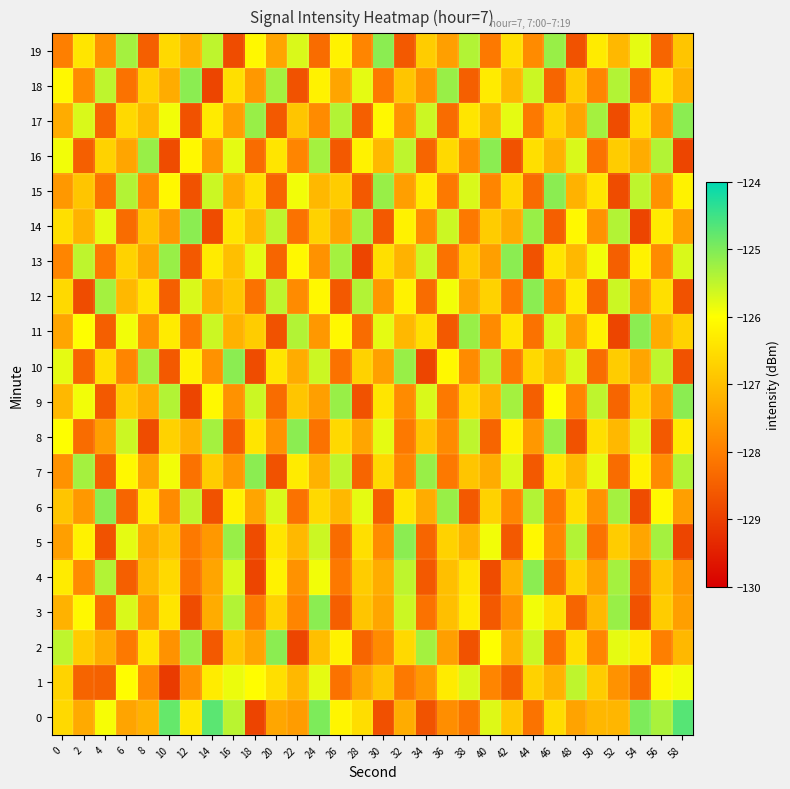

Reading left to right, what are all the values shown in this chart?

0: 0=-126.6	2=-127.3	4=-125.9	6=-127.4	8=-127.2	10=-124.8	12=-126.4	14=-124.7	16=-125.5	18=-128.9	20=-127.4	22=-127.5	24=-125.0	26=-126.2	28=-126.5	30=-128.7	32=-127.3	34=-128.7	36=-127.8	38=-128.2	40=-125.7	42=-126.9	44=-128.2	46=-126.5	48=-127.4	50=-127.1	52=-127.1	54=-125.0	56=-125.3	58=-124.7
1: 0=-126.7	2=-128.4	4=-128.5	6=-126.0	8=-127.8	10=-129.1	12=-127.7	14=-126.3	16=-125.9	18=-126.0	20=-126.5	22=-127.1	24=-125.8	26=-128.2	28=-127.4	30=-126.9	32=-128.1	34=-127.6	36=-126.3	38=-125.7	40=-127.9	42=-128.5	44=-126.7	46=-127.2	48=-125.5	50=-126.8	52=-127.7	54=-128.3	56=-126.1	58=-125.9
2: 0=-125.5	2=-126.8	4=-127.3	6=-128.1	8=-126.4	10=-127.7	12=-125.2	14=-128.6	16=-126.9	18=-127.4	20=-125.1	22=-128.9	24=-127.0	26=-126.2	28=-128.4	30=-127.8	32=-126.6	34=-125.3	36=-127.5	38=-128.7	40=-126.0	42=-127.2	44=-125.6	46=-128.2	48=-126.5	50=-127.9	52=-125.8	54=-126.3	56=-128.0	58=-127.1
3: 0=-127.2	2=-126.1	4=-128.3	6=-125.7	8=-127.6	10=-126.4	12=-128.8	14=-127.3	16=-125.4	18=-128.1	20=-126.7	22=-127.9	24=-125.1	26=-128.5	28=-126.9	30=-127.4	32=-125.6	34=-128.2	36=-127.0	38=-126.3	40=-128.6	42=-127.7	44=-125.9	46=-126.5	48=-128.4	50=-127.1	52=-125.2	54=-128.7	56=-126.8	58=-127.5
4: 0=-126.3	2=-127.8	4=-125.4	6=-128.5	8=-127.1	10=-126.6	12=-128.2	14=-127.4	16=-125.7	18=-128.9	20=-126.2	22=-127.7	24=-125.9	26=-128.1	28=-126.8	30=-127.3	32=-125.5	34=-128.6	36=-127.0	38=-126.4	40=-128.8	42=-127.2	44=-125.1	46=-128.3	48=-126.7	50=-127.5	52=-125.3	54=-128.4	56=-126.9	58=-127.6
5: 0=-127.5	2=-126.2	4=-128.7	6=-125.8	8=-127.3	10=-126.9	12=-128.1	14=-127.6	16=-125.2	18=-128.8	20=-126.4	22=-127.1	24=-125.6	26=-128.3	28=-126.5	30=-127.8	32=-125.1	34=-128.4	36=-126.7	38=-127.2	40=-125.9	42=-128.6	44=-126.1	46=-127.9	48=-125.4	50=-128.2	52=-126.8	54=-127.4	56=-125.3	58=-128.9
6: 0=-126.9	2=-127.6	4=-125.1	6=-128.4	8=-126.3	10=-127.8	12=-125.5	14=-128.7	16=-126.2	18=-127.4	20=-125.7	22=-128.2	24=-126.6	26=-127.1	28=-125.8	30=-128.5	32=-126.4	34=-127.3	36=-125.2	38=-128.6	40=-126.7	42=-127.9	44=-125.4	46=-128.1	48=-126.5	50=-127.7	52=-125.3	54=-128.8	56=-126.1	58=-127.5
7: 0=-127.7	2=-125.3	4=-128.5	6=-126.1	8=-127.4	10=-125.9	12=-128.2	14=-126.8	16=-127.6	18=-125.1	20=-128.7	22=-126.3	24=-127.2	26=-125.5	28=-128.4	30=-126.6	32=-127.9	34=-125.2	36=-128.1	38=-126.9	40=-127.3	42=-125.7	44=-128.6	46=-126.4	48=-127.1	50=-125.8	52=-128.3	54=-126.2	56=-127.8	58=-125.4
8: 0=-126.0	2=-128.3	4=-127.5	6=-125.6	8=-128.8	10=-126.7	12=-127.2	14=-125.3	16=-128.5	18=-126.4	20=-127.7	22=-125.1	24=-128.2	26=-126.6	28=-127.4	30=-125.8	32=-128.1	34=-126.9	36=-127.8	38=-125.5	40=-128.4	42=-126.2	44=-127.6	46=-125.2	48=-128.7	50=-126.5	52=-127.1	54=-125.7	56=-128.6	58=-126.3
9: 0=-127.1	2=-125.9	4=-128.6	6=-126.8	8=-127.3	10=-125.4	12=-128.9	14=-126.1	16=-127.7	18=-125.6	20=-128.3	22=-126.9	24=-127.5	26=-125.2	28=-128.7	30=-126.4	32=-127.8	34=-125.7	36=-128.1	38=-126.6	40=-127.2	42=-125.3	44=-128.5	46=-126.0	48=-127.9	50=-125.5	52=-128.4	54=-126.7	56=-127.6	58=-125.1
10: 0=-125.8	2=-128.4	4=-126.5	6=-127.9	8=-125.3	10=-128.6	12=-126.2	14=-127.7	16=-125.1	18=-128.8	20=-126.4	22=-127.3	24=-125.6	26=-128.2	28=-126.7	30=-127.5	32=-125.2	34=-128.9	36=-126.1	38=-127.8	40=-125.4	42=-128.1	44=-126.6	46=-127.2	48=-125.7	50=-128.3	52=-126.8	54=-127.4	56=-125.5	58=-128.7
11: 0=-127.4	2=-126.0	4=-128.5	6=-125.9	8=-127.7	10=-126.3	12=-128.1	14=-125.6	16=-127.2	18=-126.8	20=-128.7	22=-125.4	24=-127.6	26=-126.1	28=-128.3	30=-125.8	32=-127.1	34=-126.5	36=-128.6	38=-125.2	40=-127.8	42=-126.4	44=-128.2	46=-125.7	48=-127.5	50=-126.2	52=-128.9	54=-125.1	56=-127.3	58=-126.7
12: 0=-126.6	2=-128.8	4=-125.3	6=-127.1	8=-126.4	10=-128.5	12=-125.7	14=-127.3	16=-126.9	18=-128.2	20=-125.5	22=-127.8	24=-126.1	26=-128.6	28=-125.4	30=-127.6	32=-126.2	34=-128.3	36=-125.9	38=-127.4	40=-126.7	42=-128.1	44=-125.1	46=-127.9	48=-126.3	50=-128.4	52=-125.6	54=-127.7	56=-126.5	58=-128.7
13: 0=-127.9	2=-125.5	4=-128.1	6=-126.7	8=-127.4	10=-125.2	12=-128.6	14=-126.3	16=-127.0	18=-125.8	20=-128.4	22=-126.1	24=-127.7	26=-125.3	28=-128.9	30=-126.5	32=-127.2	34=-125.6	36=-128.2	38=-126.8	40=-127.5	42=-125.1	44=-128.7	46=-126.4	48=-127.1	50=-125.9	52=-128.5	54=-126.2	56=-127.8	58=-125.7
14: 0=-126.5	2=-127.2	4=-125.8	6=-128.3	8=-126.9	10=-127.6	12=-125.1	14=-128.8	16=-126.4	18=-127.1	20=-125.5	22=-128.2	24=-126.7	26=-127.4	28=-125.3	30=-128.6	32=-126.2	34=-127.8	36=-125.6	38=-128.1	40=-126.8	42=-127.3	44=-125.2	46=-128.5	48=-126.1	50=-127.7	52=-125.4	54=-128.9	56=-126.3	58=-127.5
15: 0=-127.6	2=-126.9	4=-128.2	6=-125.4	8=-127.8	10=-126.1	12=-128.7	14=-125.6	16=-127.3	18=-126.5	20=-128.4	22=-125.9	24=-127.1	26=-126.8	28=-128.6	30=-125.2	32=-127.5	34=-126.3	36=-128.1	38=-125.7	40=-127.9	42=-126.6	44=-128.3	46=-125.1	48=-127.2	50=-126.4	52=-128.8	54=-125.5	56=-127.7	58=-126.2
16: 0=-125.9	2=-128.5	4=-126.7	6=-127.4	8=-125.2	10=-128.8	12=-126.1	14=-127.6	16=-125.8	18=-128.3	20=-126.4	22=-127.9	24=-125.3	26=-128.6	28=-126.2	30=-127.1	32=-125.5	34=-128.4	36=-126.6	38=-127.8	40=-125.1	42=-128.7	44=-126.5	46=-127.2	48=-125.7	50=-128.2	52=-126.8	54=-127.3	56=-125.4	58=-128.9
17: 0=-127.3	2=-125.7	4=-128.4	6=-126.6	8=-127.1	10=-125.9	12=-128.7	14=-126.3	16=-127.5	18=-125.2	20=-128.6	22=-126.9	24=-127.8	26=-125.4	28=-128.5	30=-126.1	32=-127.7	34=-125.6	36=-128.3	38=-126.4	40=-127.2	42=-125.8	44=-128.1	46=-126.7	48=-127.4	50=-125.3	52=-128.8	54=-126.5	56=-127.6	58=-125.1
18: 0=-126.1	2=-127.8	4=-125.5	6=-128.2	8=-126.7	10=-127.3	12=-125.1	14=-128.9	16=-126.5	18=-127.6	20=-125.3	22=-128.7	24=-126.2	26=-127.4	28=-125.8	30=-128.1	32=-126.9	34=-127.7	36=-125.2	38=-128.5	40=-126.3	42=-127.1	44=-125.6	46=-128.4	48=-126.8	50=-127.9	52=-125.4	54=-128.3	56=-126.4	58=-127.2
19: 0=-128.0	2=-126.4	4=-127.7	6=-125.3	8=-128.5	10=-126.6	12=-127.2	14=-125.5	16=-128.8	18=-126.1	20=-127.4	22=-125.7	24=-128.3	26=-126.2	28=-127.9	30=-125.1	32=-128.6	34=-126.8	36=-127.5	38=-125.4	40=-128.1	42=-126.5	44=-127.8	46=-125.2	48=-128.7	50=-126.3	52=-127.1	54=-125.8	56=-128.4	58=-126.9